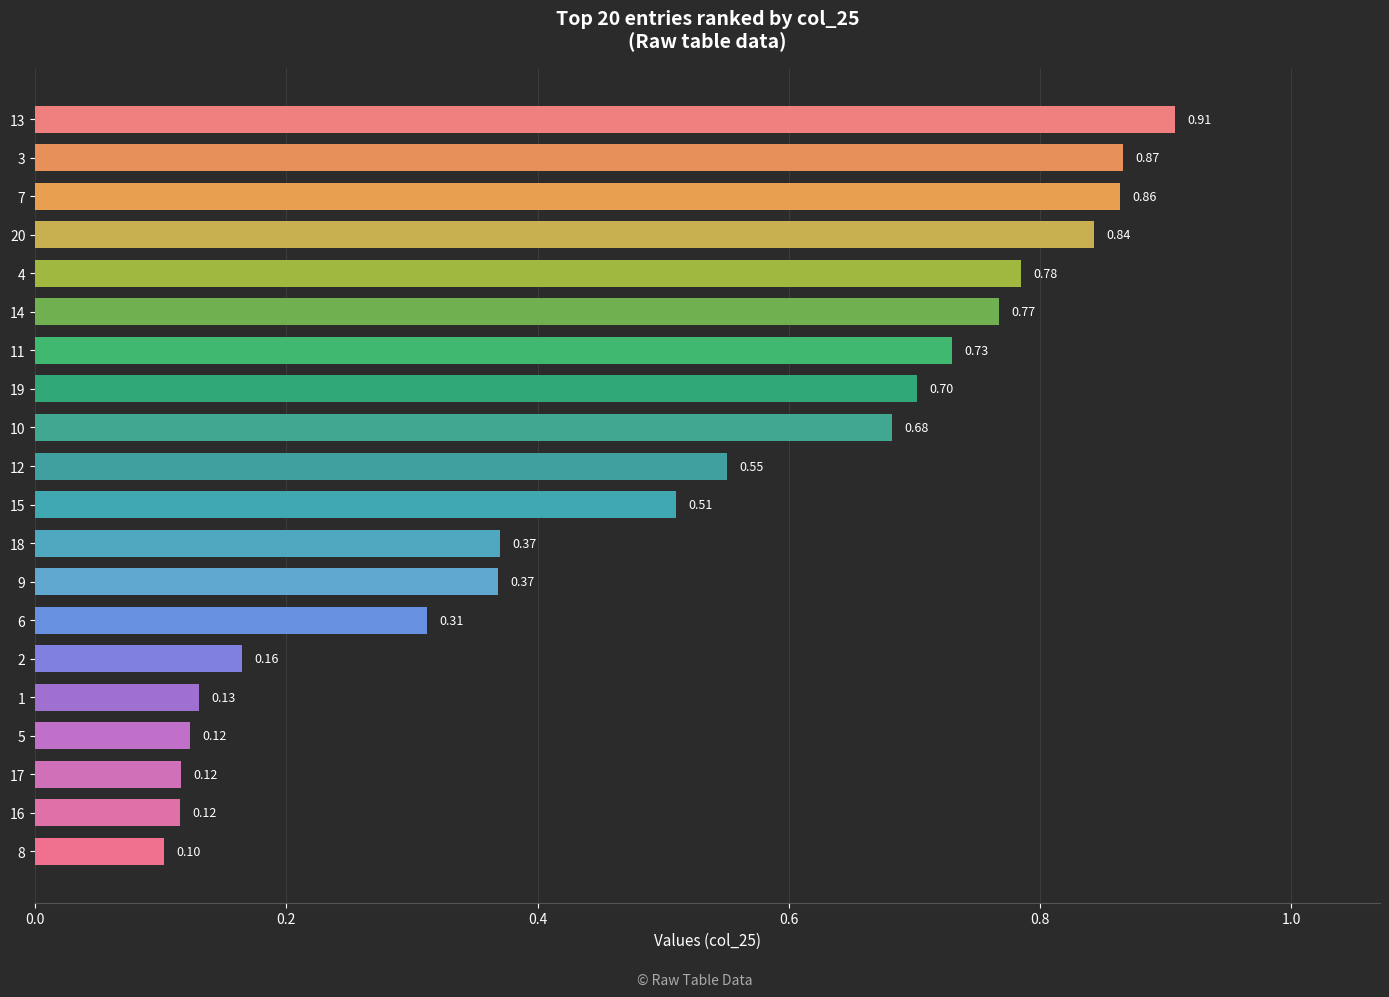

Between 12 and 19, which is larger?

19